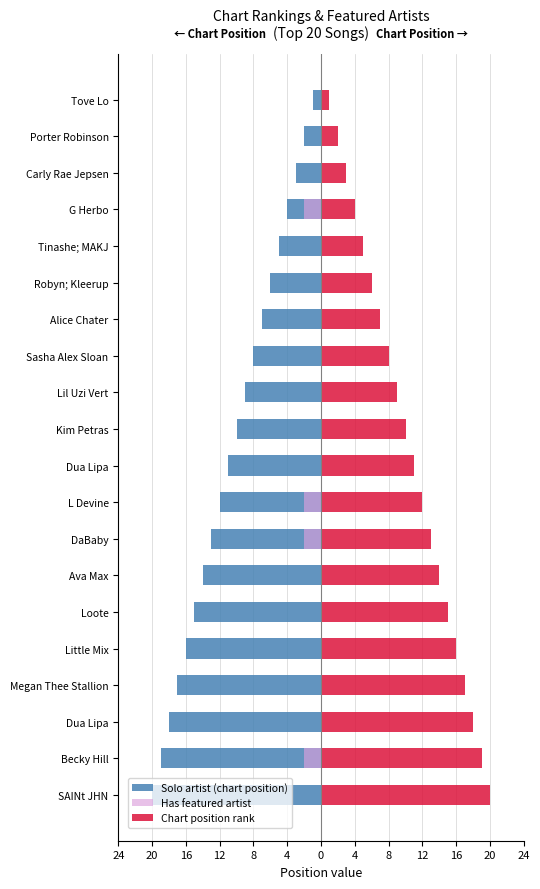

What are all the series names shown in the legend?

Solo artist (chart position), Has featured artist, Chart position rank